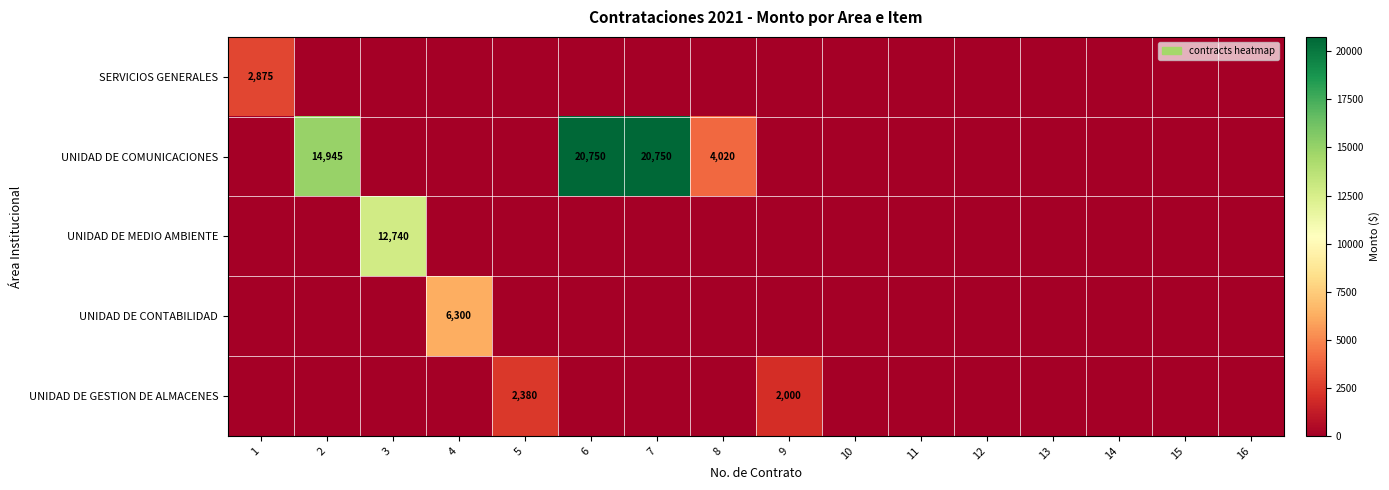

Is it true that UNIDAD DE MEDIO AMBIENTE equals 16819 at 3?

False